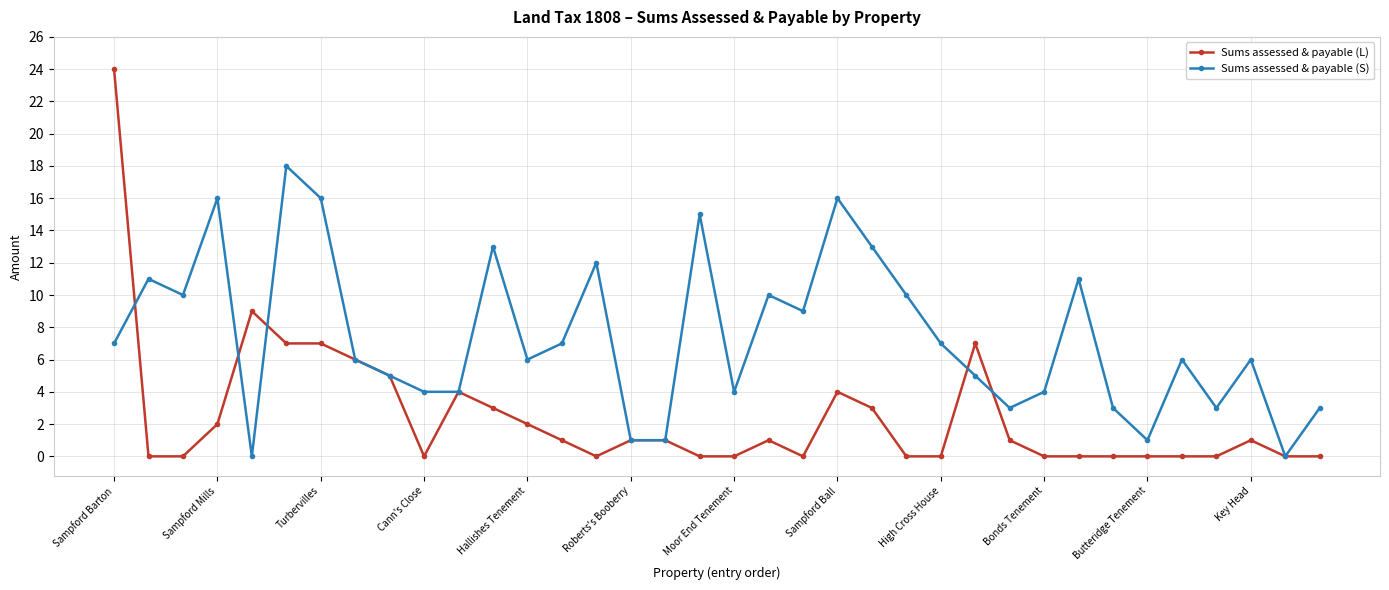

True or false: Sums assessed & payable (S) has more than 2 points higher than both neighbors.

True